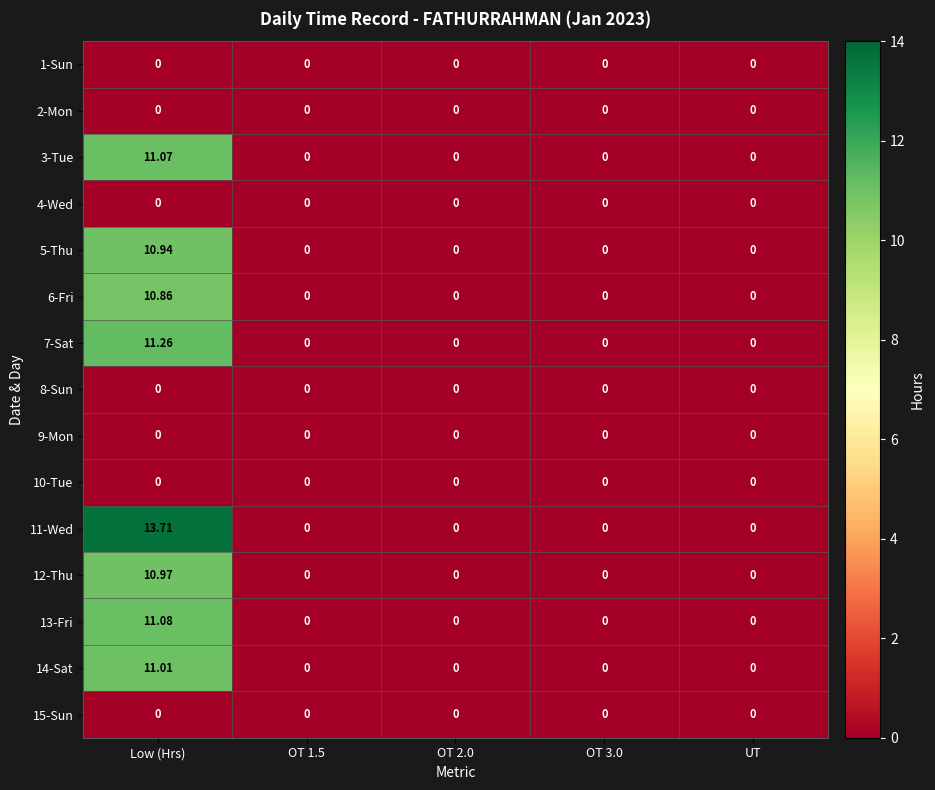

How many data points in 11-Wed are above 0?

1